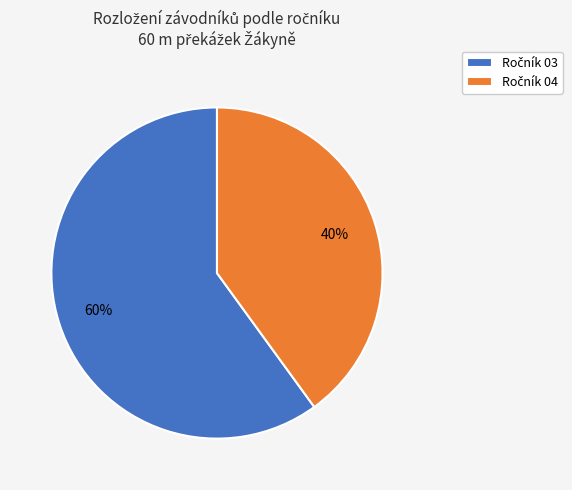

To the nearest percent, what is the difference between the largest and smallest slice percentages?

20%